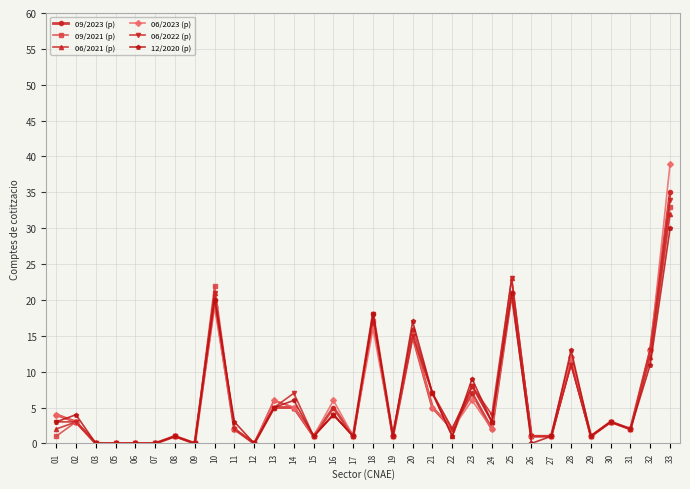

At which category does the chart reach its peak across all series?

33